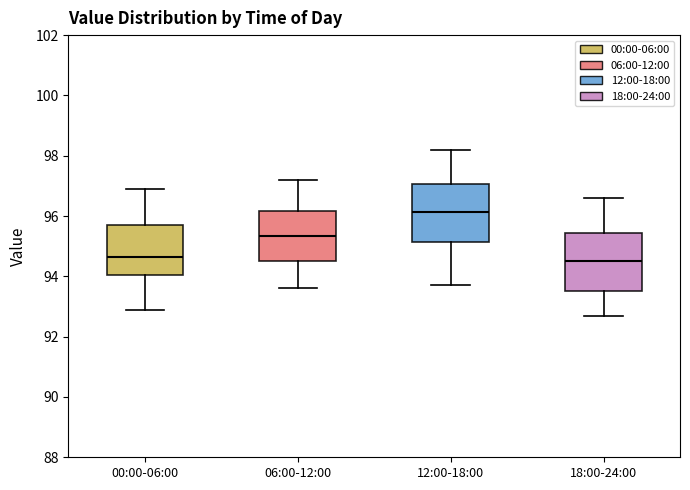

Which box's median line is the highest?

12:00-18:00